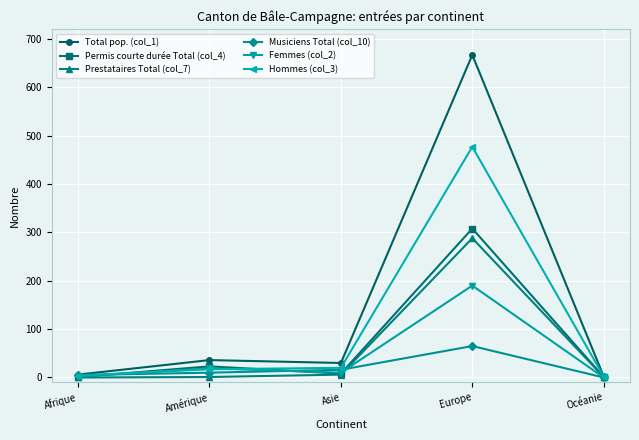

Which series has the largest total across all categories?

Total pop. (col_1)